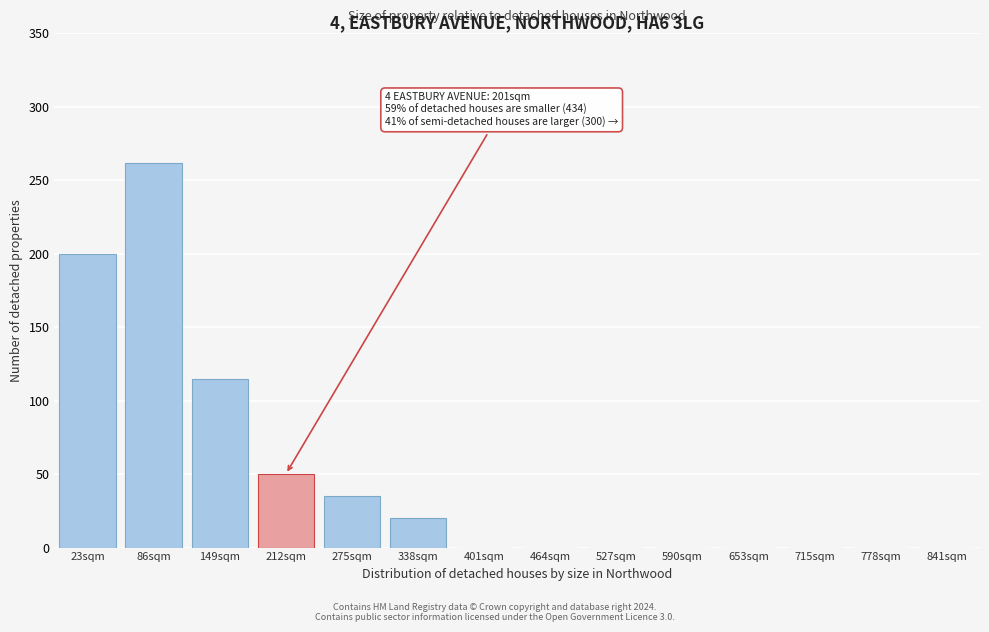

Reading left to right, list all the values displayed in this chart.

23sqm=200	86sqm=262	149sqm=115	212sqm=50	275sqm=35	338sqm=20	401sqm=0	464sqm=0	527sqm=0	590sqm=0	653sqm=0	715sqm=0	778sqm=0	841sqm=0